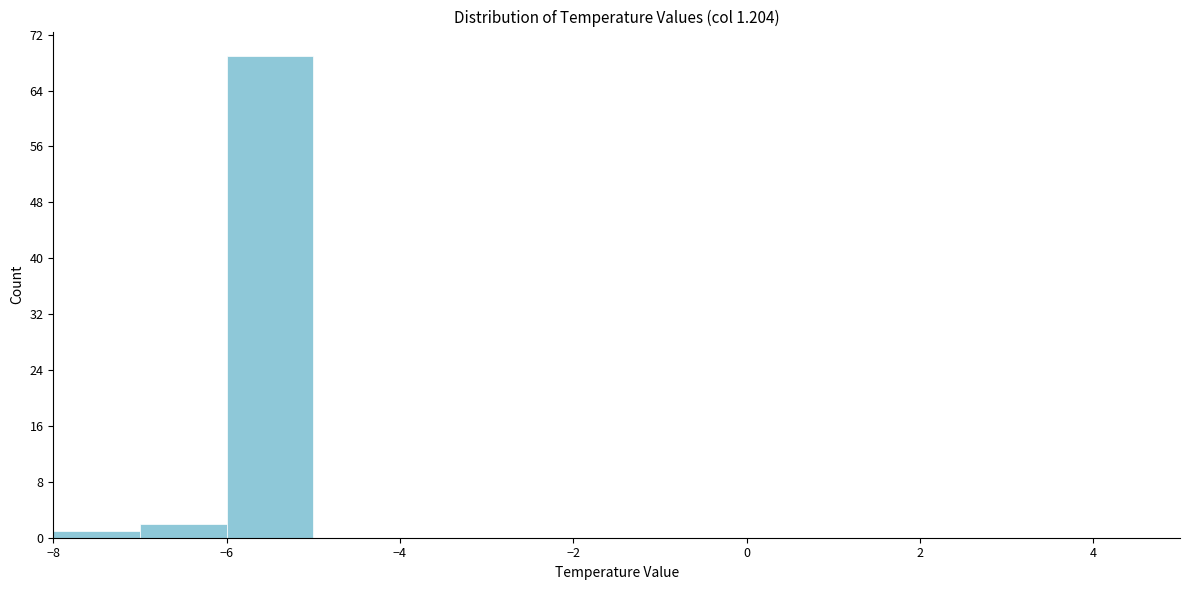

Reading left to right, list every bar in this chart as the range it spans on the x-axis followed by its height. The values are not printed on the chart, so give them approximately, as read against the axis.

-8 to -7: 1
-7 to -6: 2
-6 to -5: 69
-5 to -4: 0
-4 to -3: 0
-3 to -2: 0
-2 to -1: 0
-1 to 0: 0
0 to 1: 0
1 to 2: 0
2 to 3: 0
3 to 4: 0
4 to 5: 0